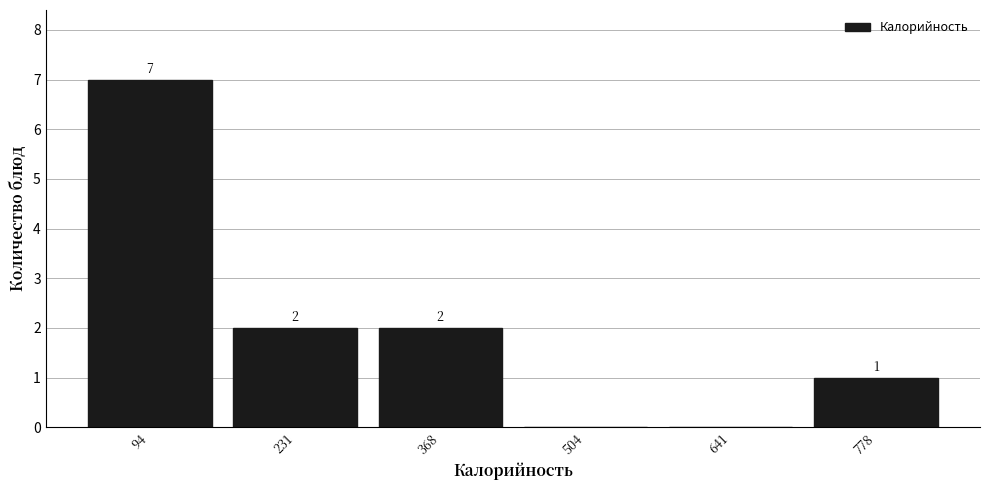

Over which range of the x-axis is the bar tallest?

20 to 160